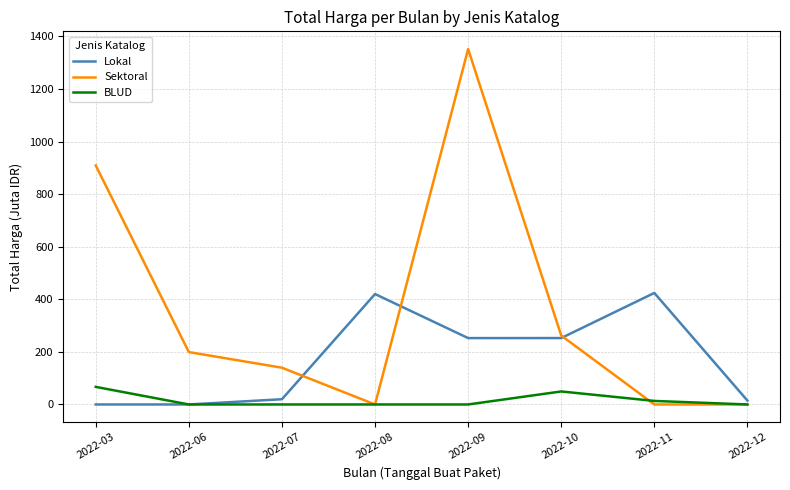

What are all the series names shown in the legend?

Lokal, Sektoral, BLUD